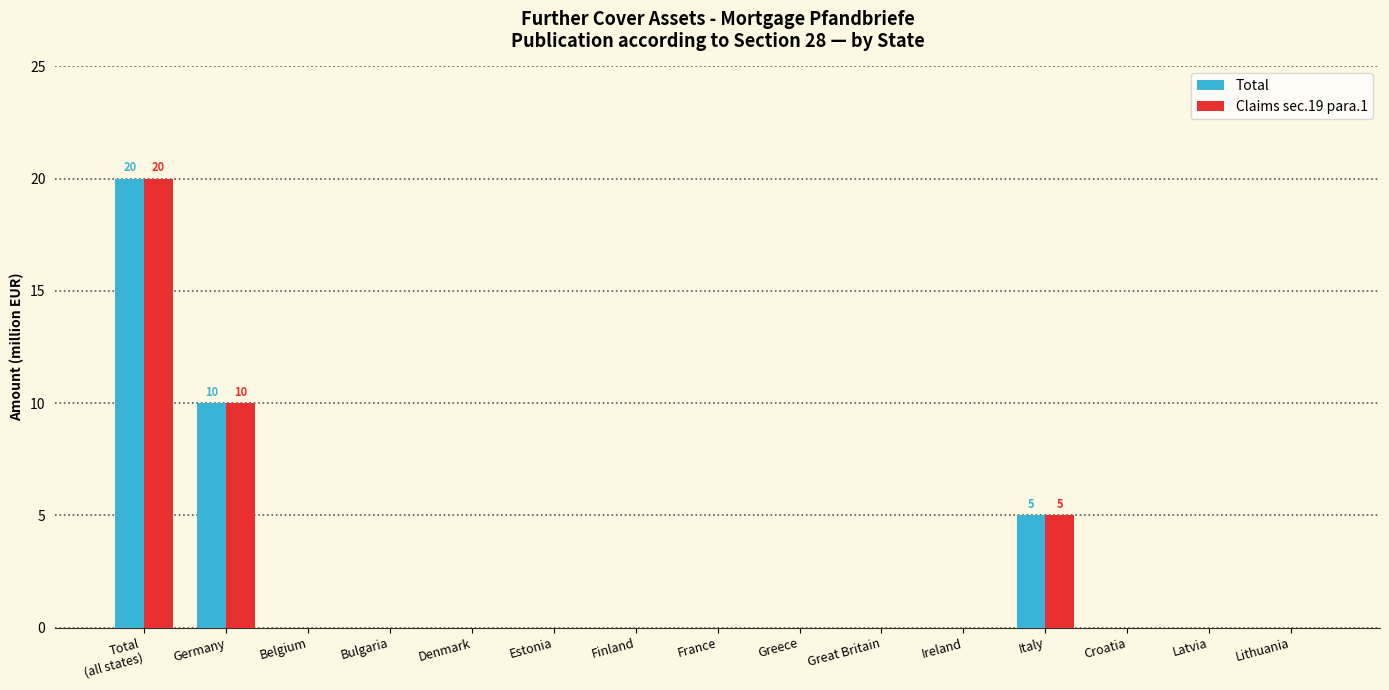

Count the number of data series in this chart.

2